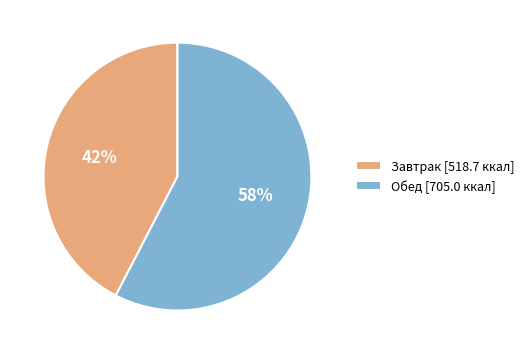

Approximately how many times larger is the value at Обед compared to Завтрак?

1.4